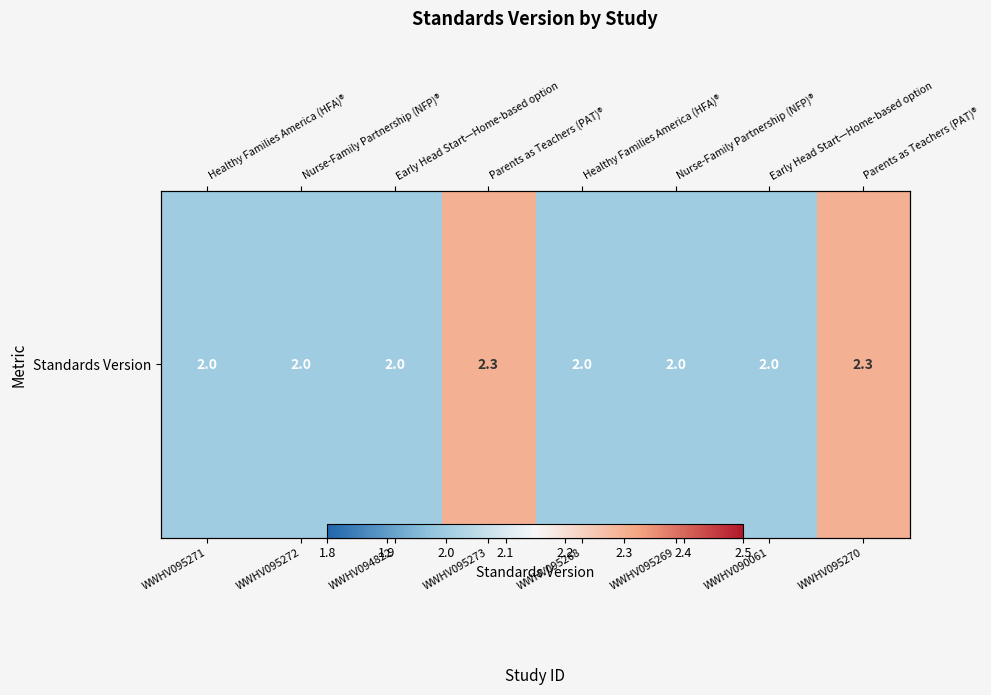

How many values are between 2 and 3?

8